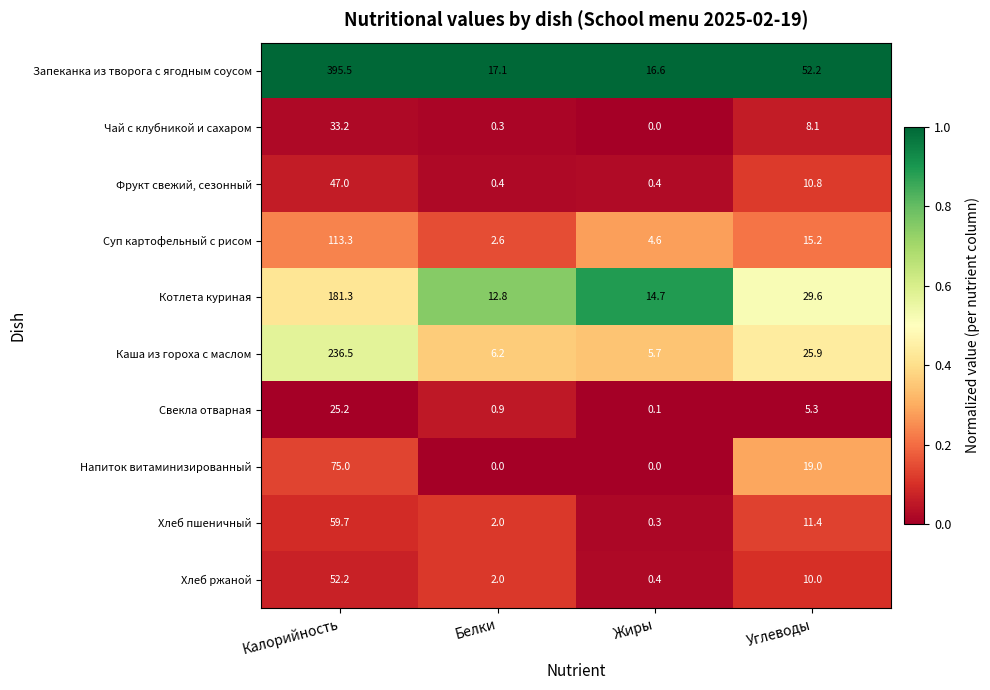

What is the difference between the Фрукт свежий, сезонный values at Белки and Углеводы?

10.4